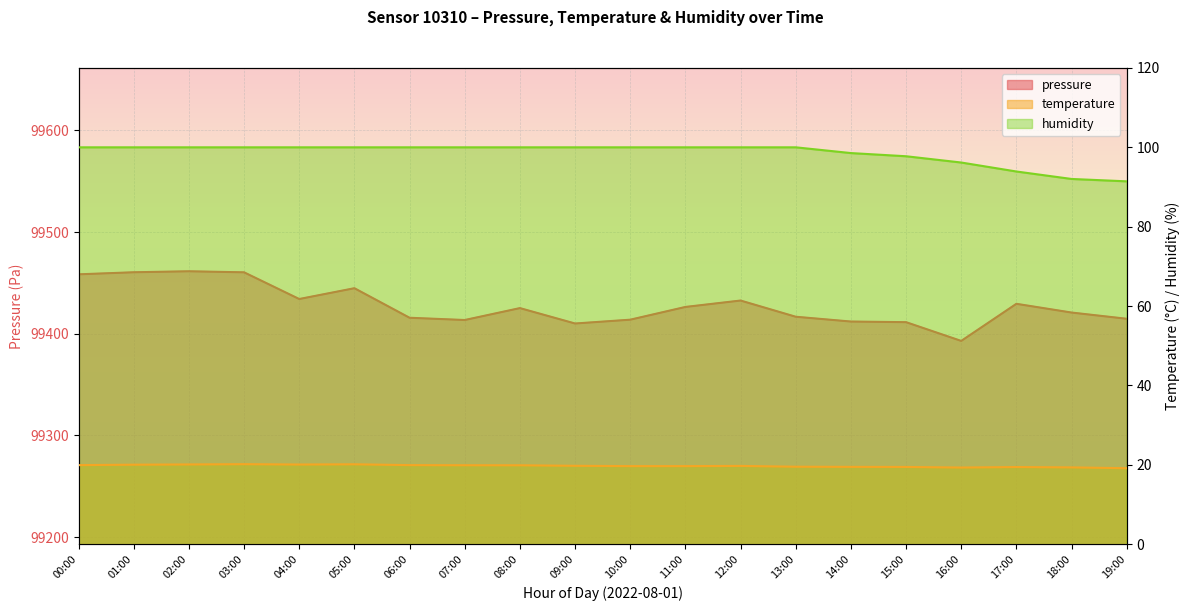

True or false: pressure and humidity cross at least once.

False